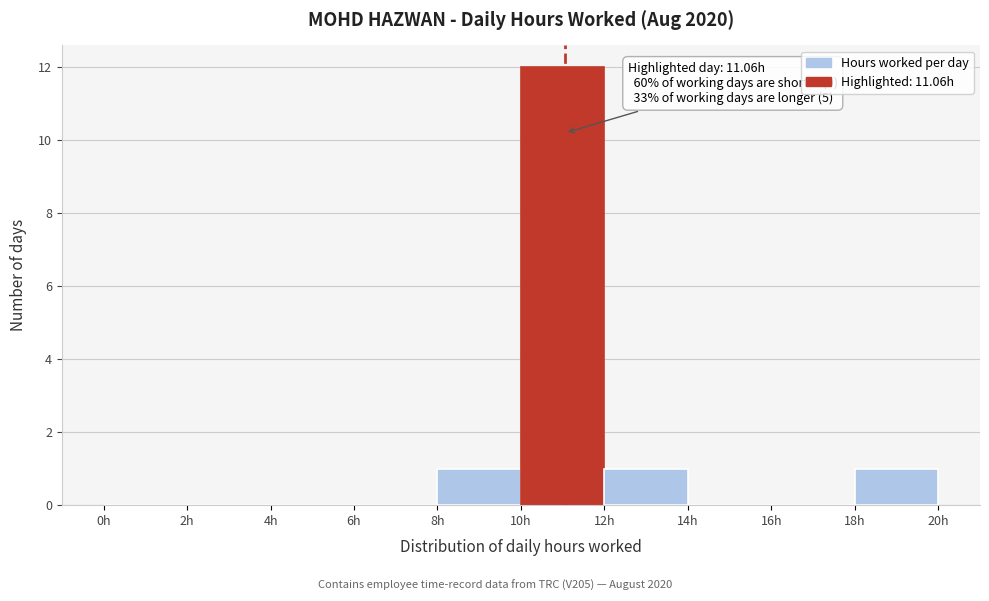

Which range on the x-axis has the tallest bar?

10 to 12